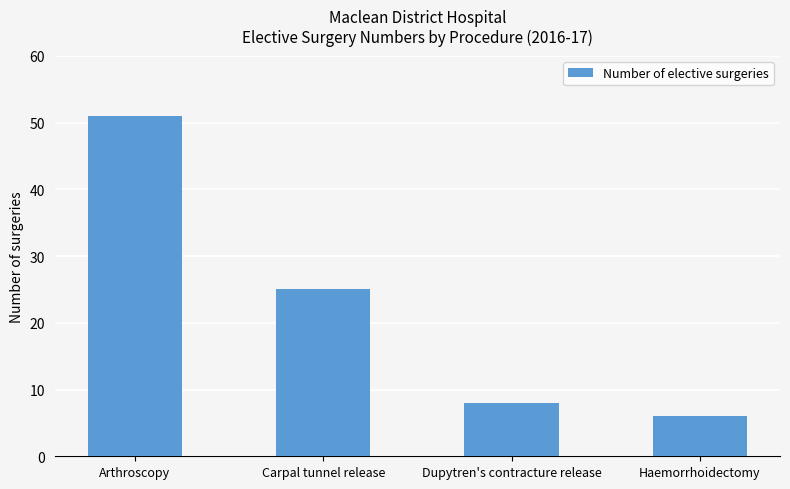

What is the ratio of the value at Carpal tunnel release to the value at Haemorrhoidectomy?

4.2